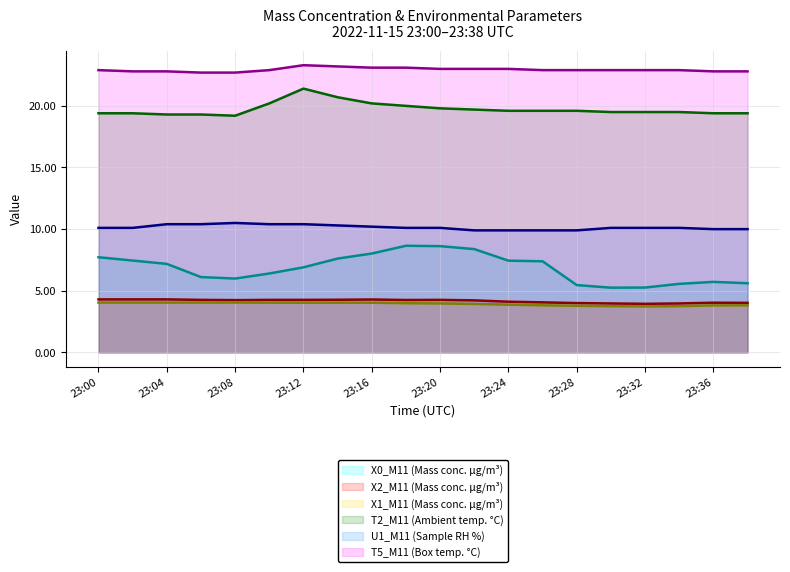

How many values in the U1_M11 (Sample RH %) series exceed 10?

14